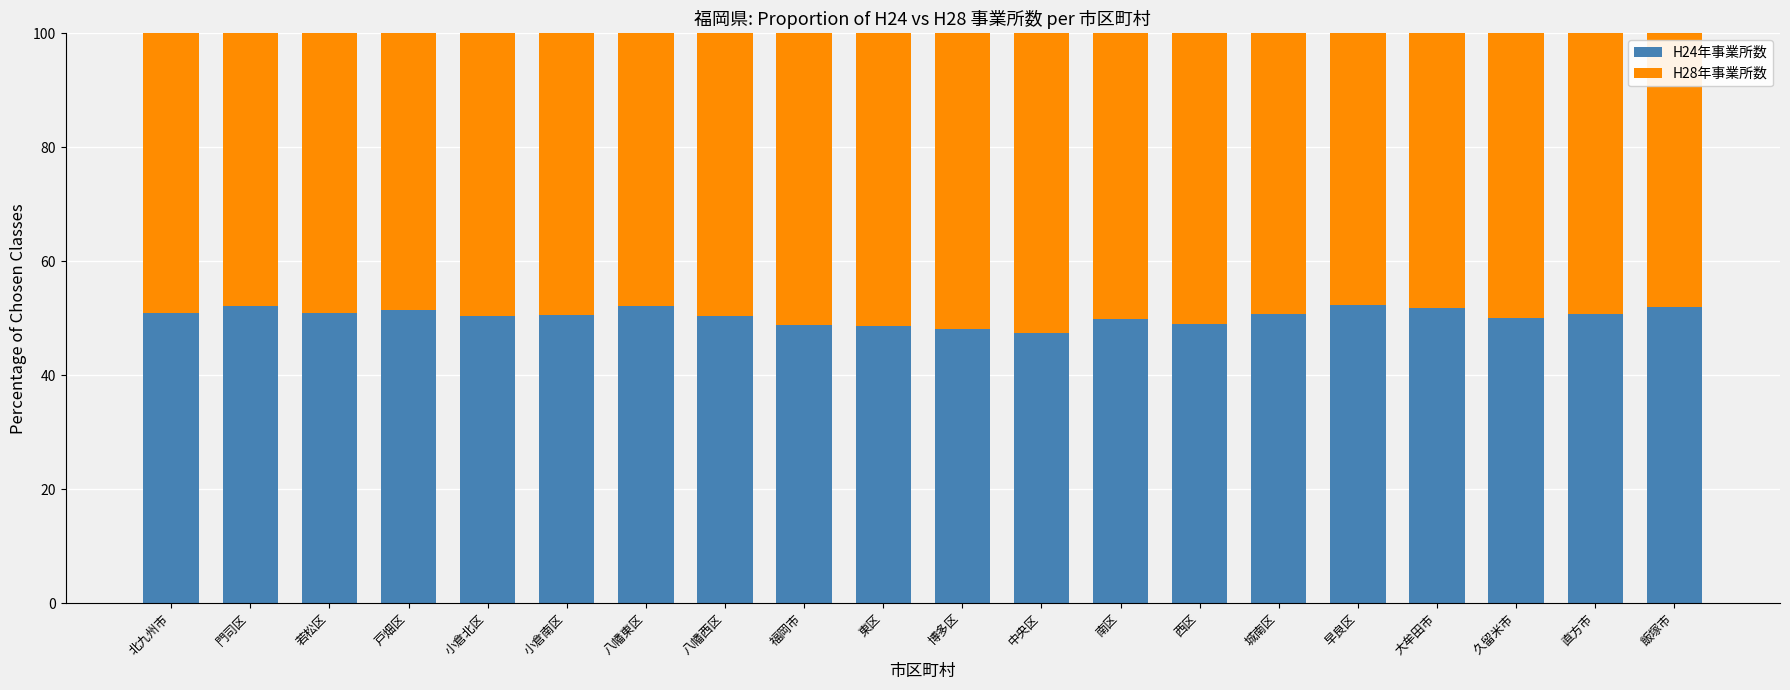

What is the total value across all series at 八幡西区?

100.0